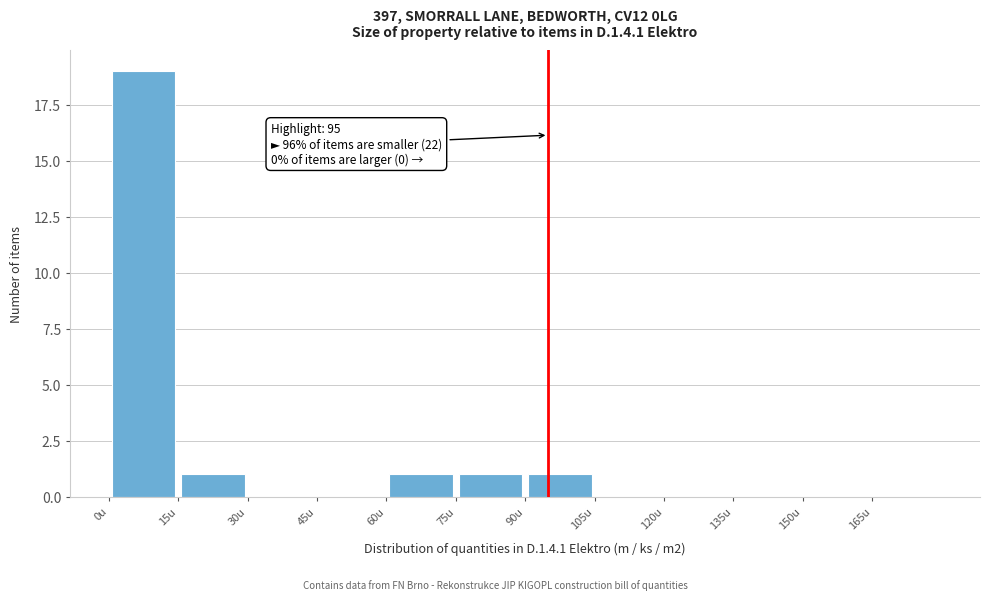

Which range on the x-axis has the tallest bar?

0 to 15